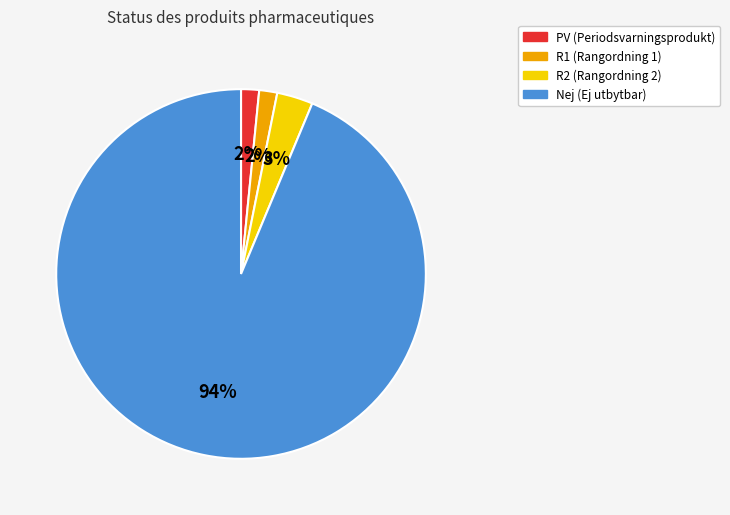

The Nej slice represents 99% of the pie. True or false?

False